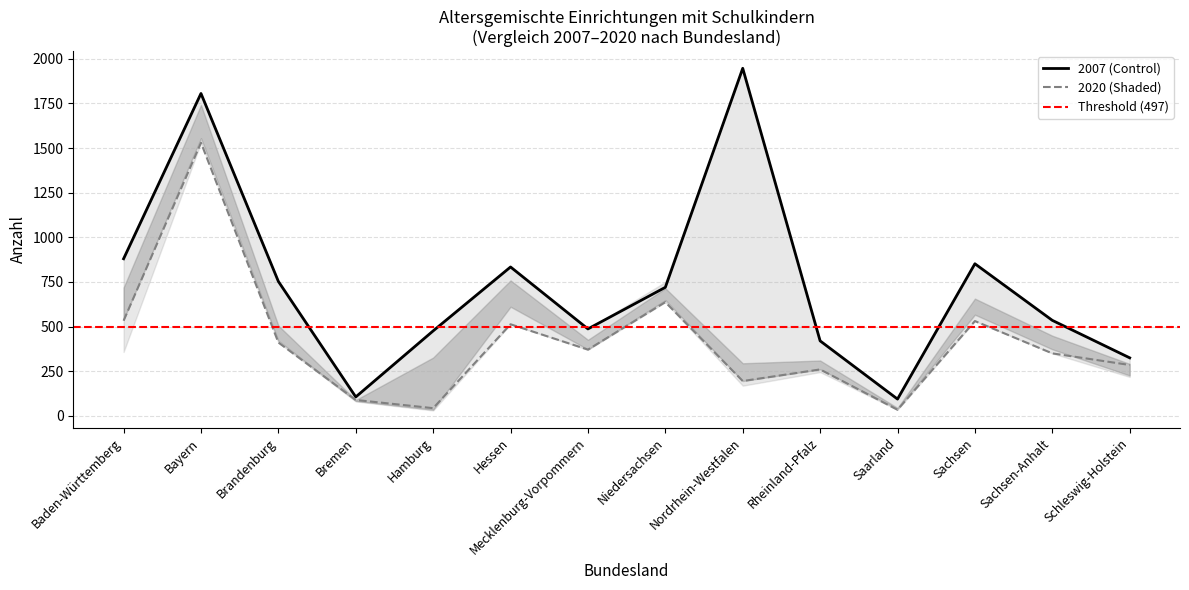

At which label is 2020 (Shaded) closest to 782?

Niedersachsen